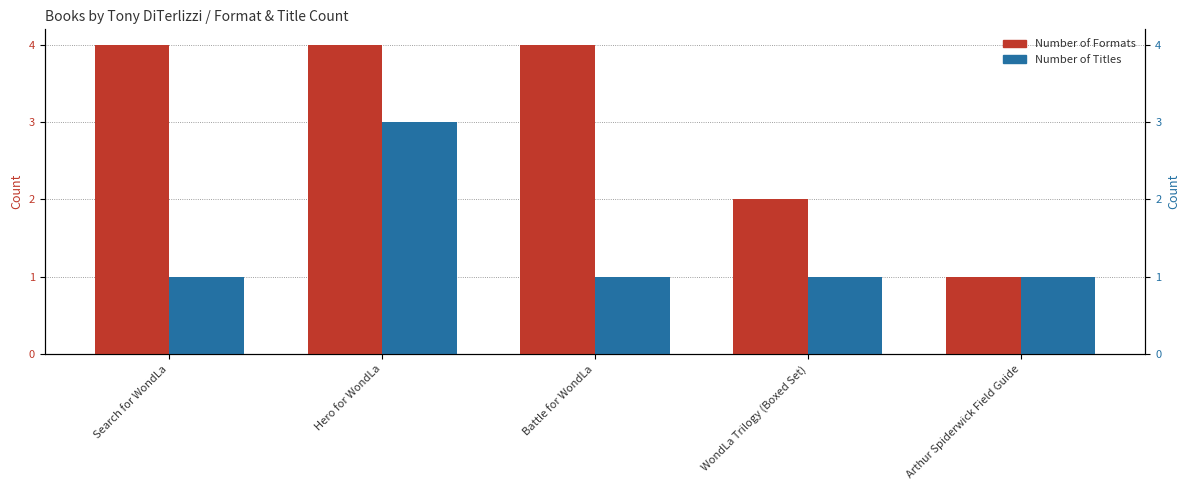

What are all the series names shown in the legend?

Number of Formats, Number of Titles